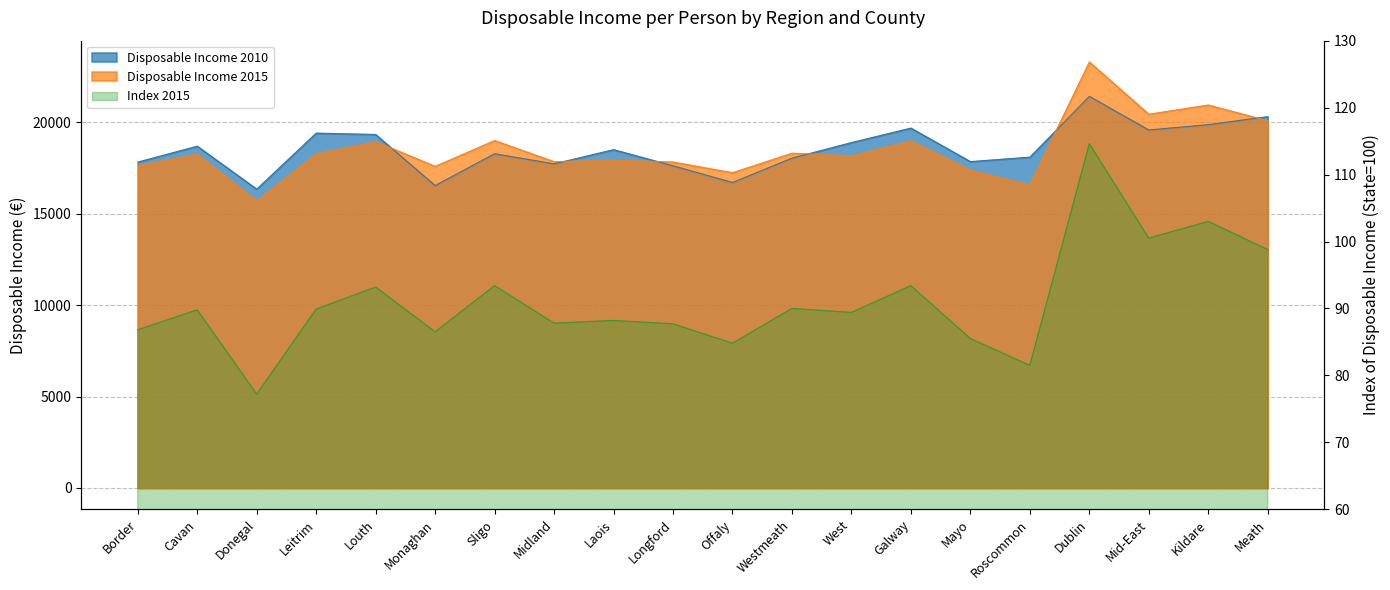

What is the smallest value displayed?

77.2